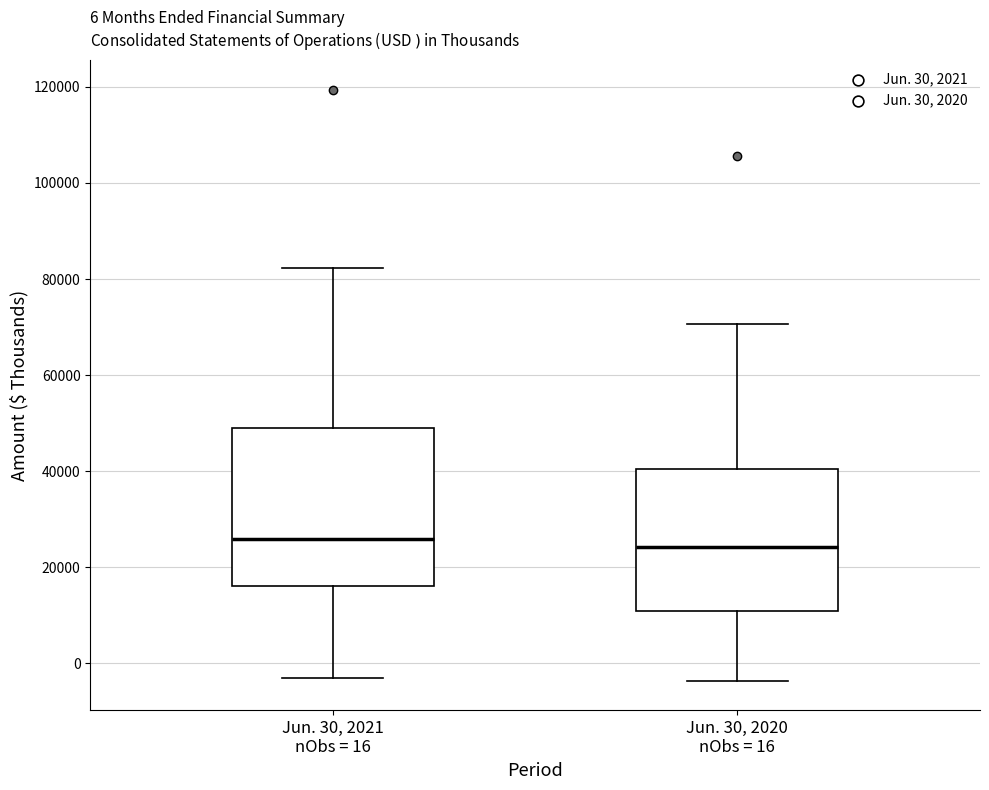

Which box is the tallest, from its lower edge to its upper edge?

Jun. 30, 2021 nObs = 16